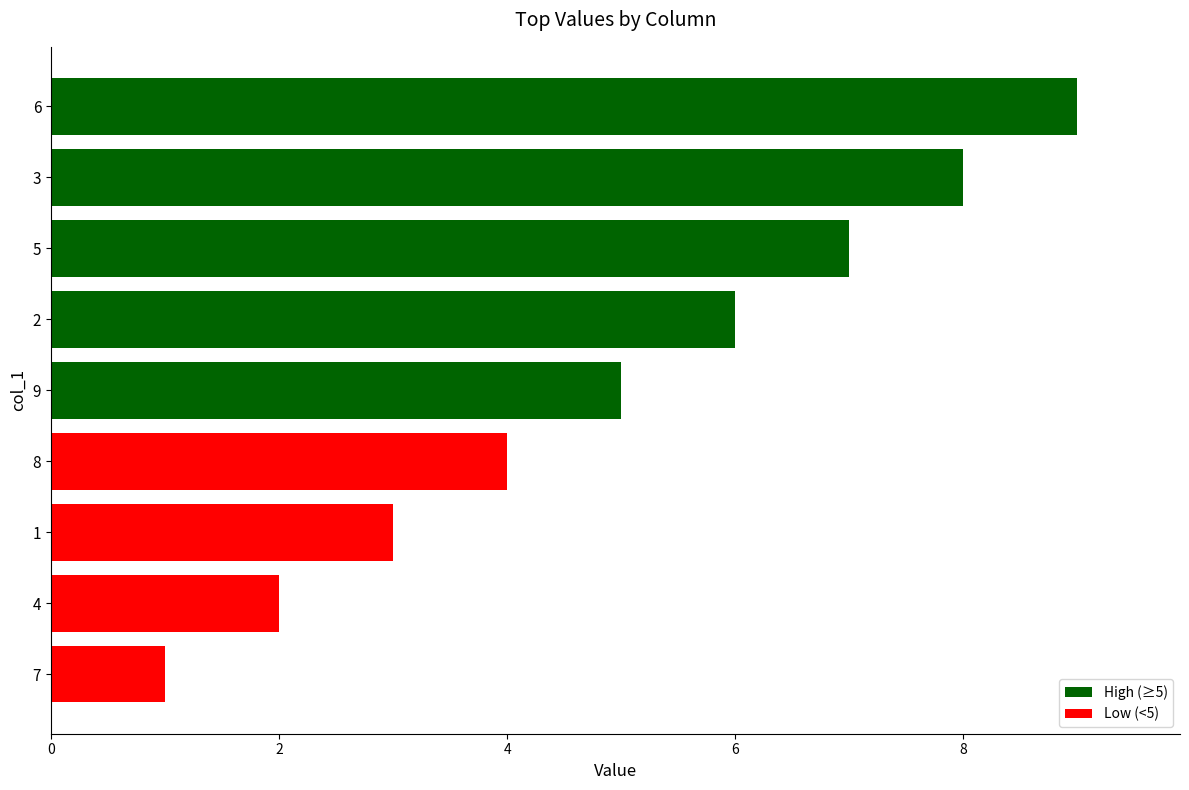

At which category does the chart reach its minimum across all series?

7